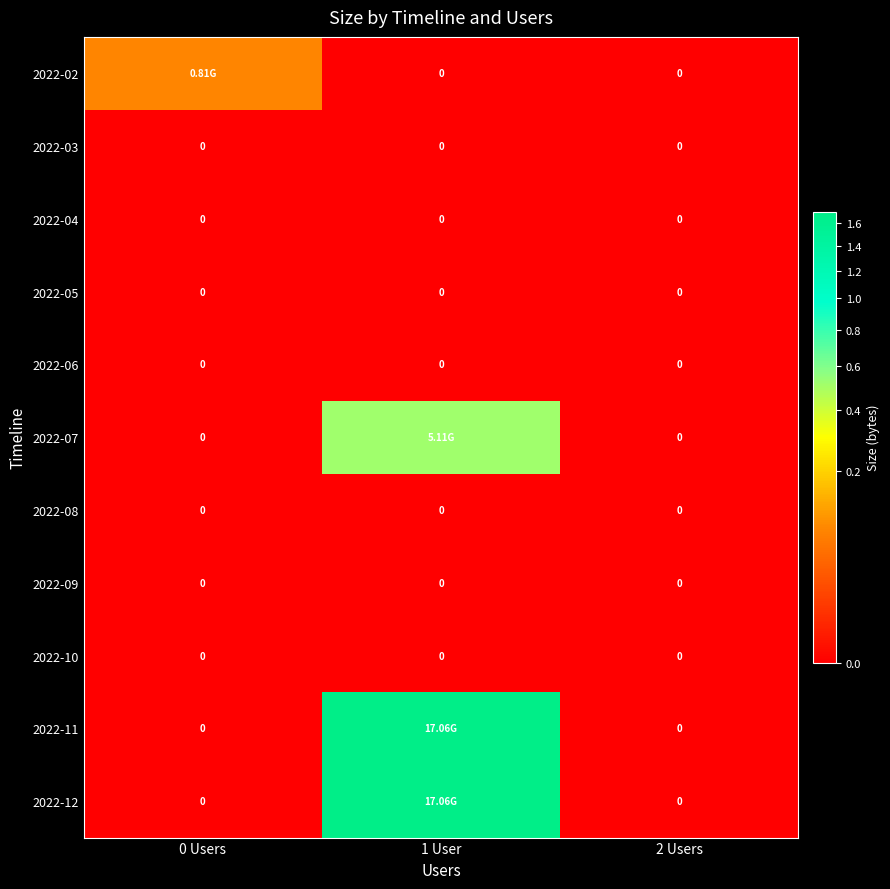

Is the value of 2022-08 at 1 User greater than the value of 2022-10 at 1 User?

No